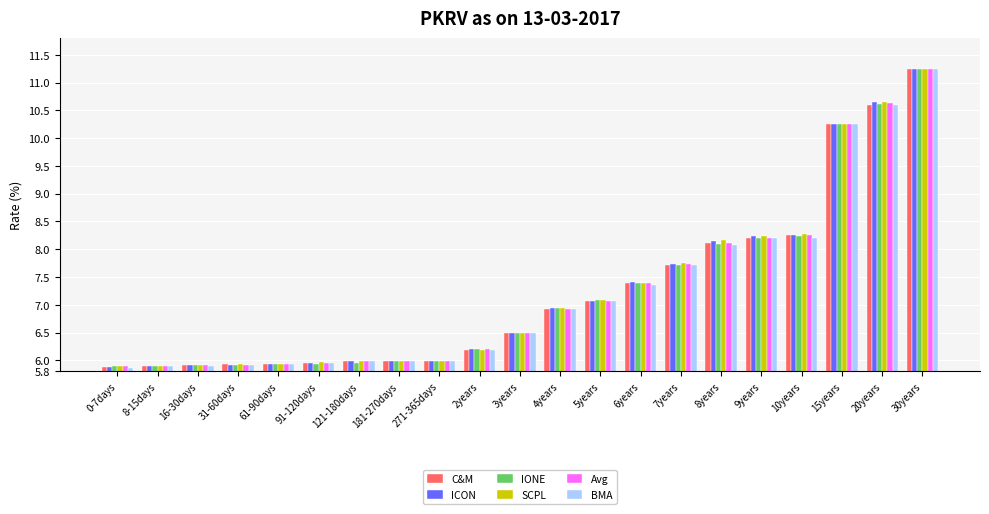

What are all the series names shown in the legend?

C&M, ICON, IONE, SCPL, Avg, BMA